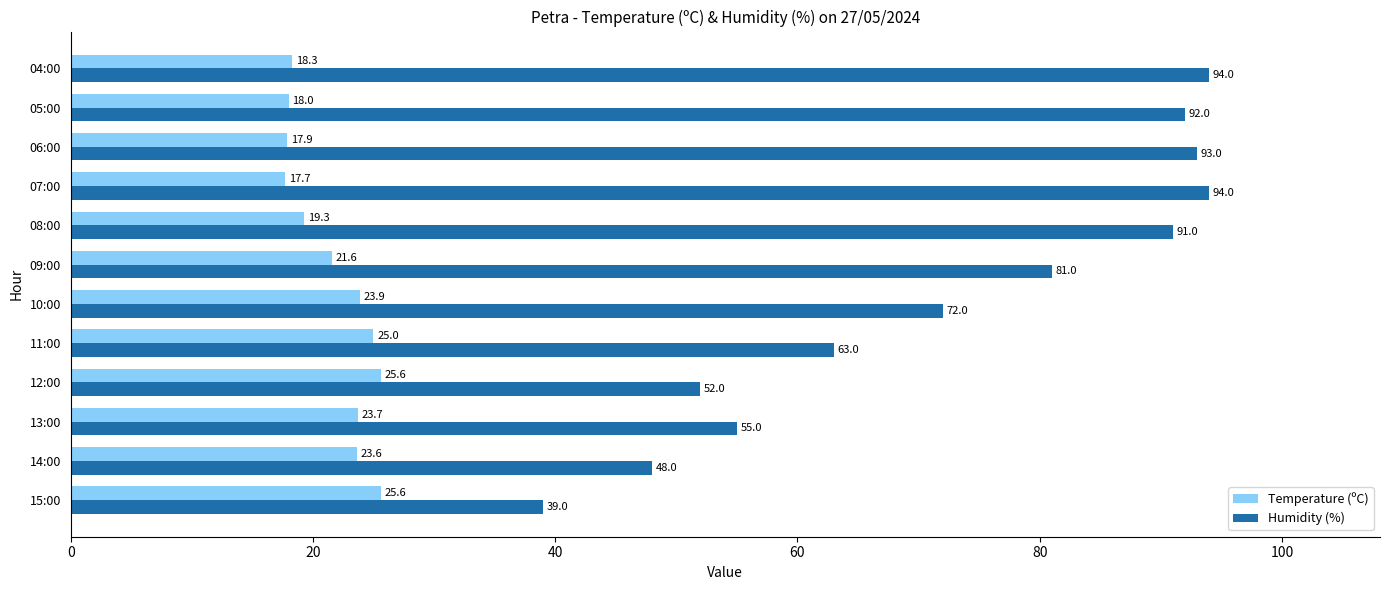

The value of Temperature (ºC) at 15:00 is 44.0. True or false?

False